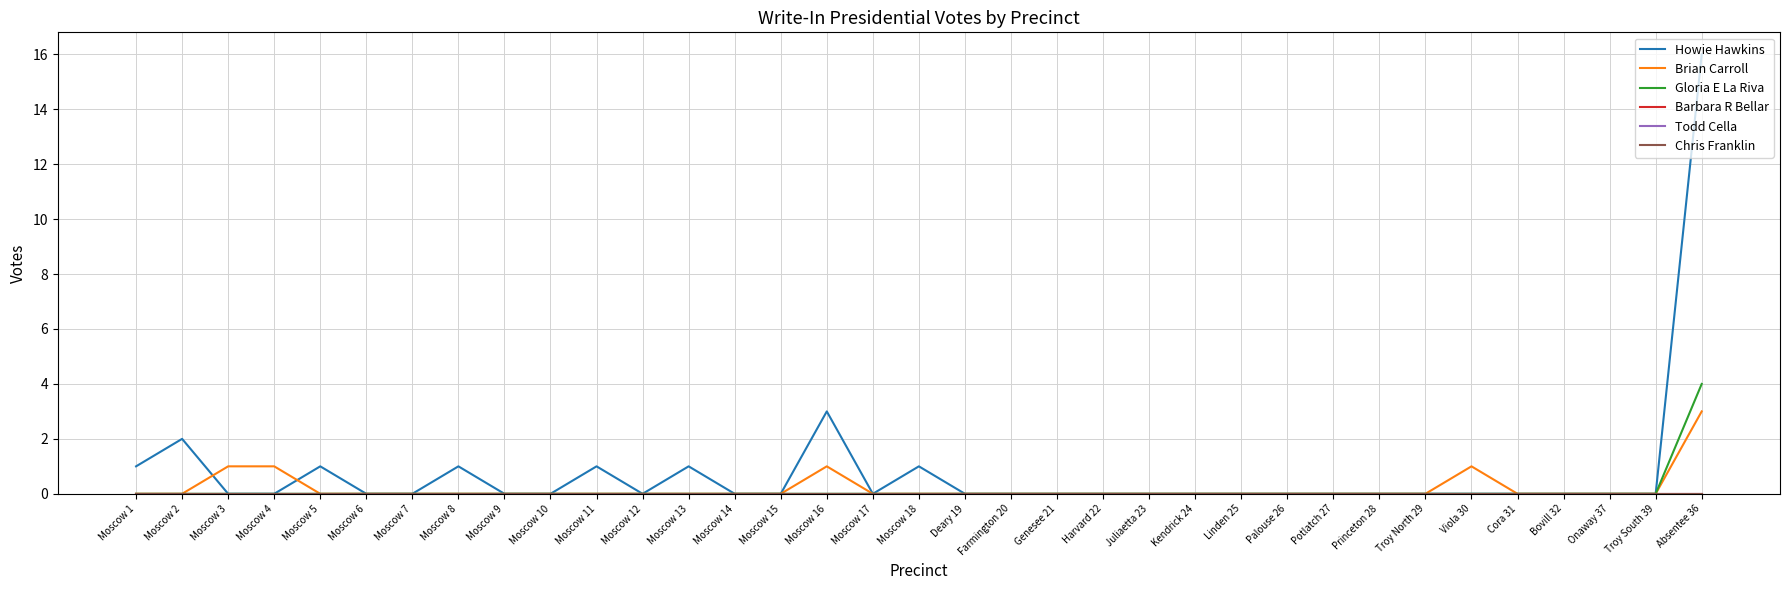

Does the chart display data point markers on the line(s)?

No